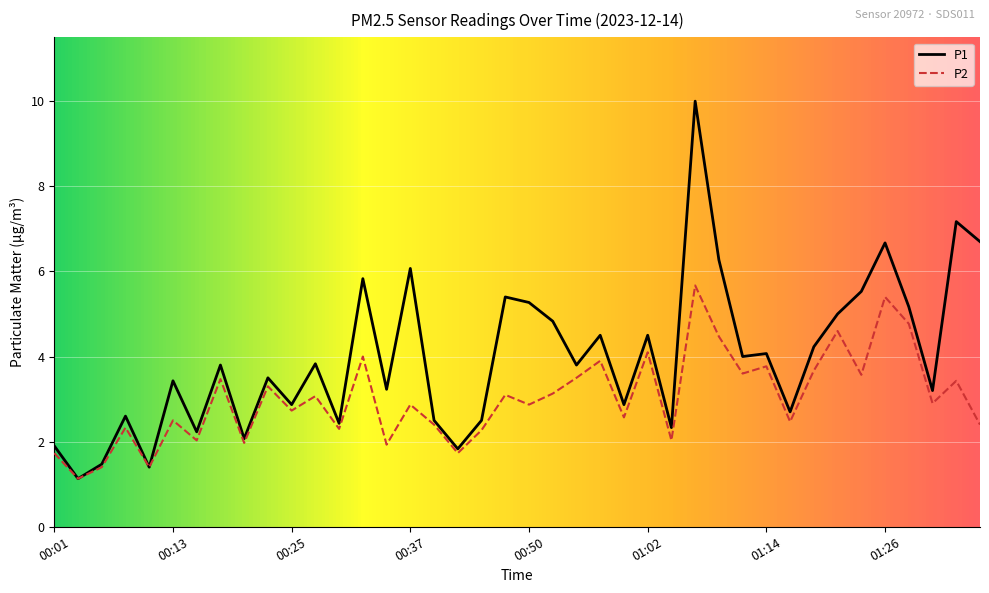

What is the difference between the maximum and minimum values in the P2 series?

4.5